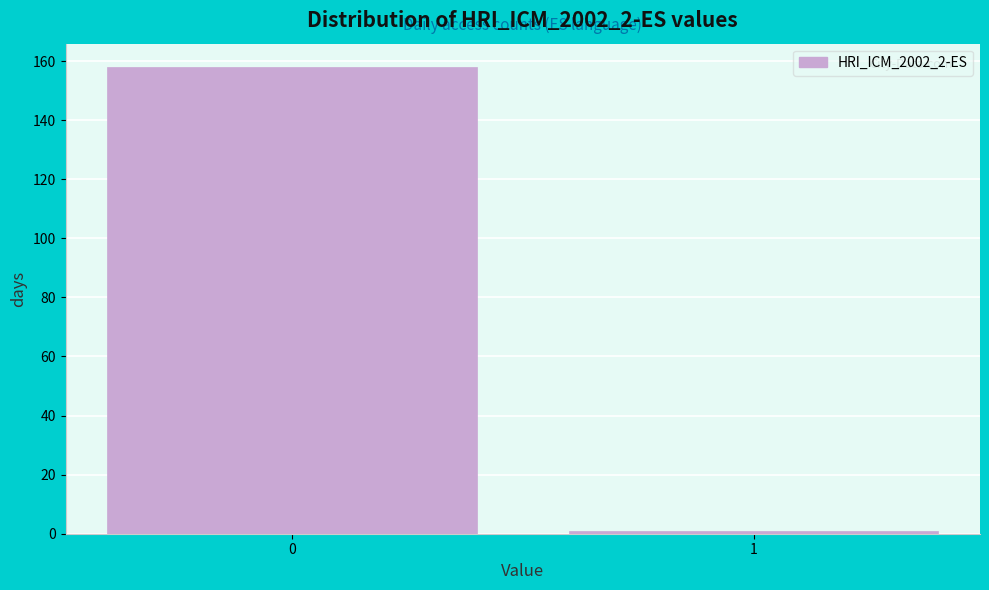

Reading right to left, list all the values displayed in this chart.

1	158